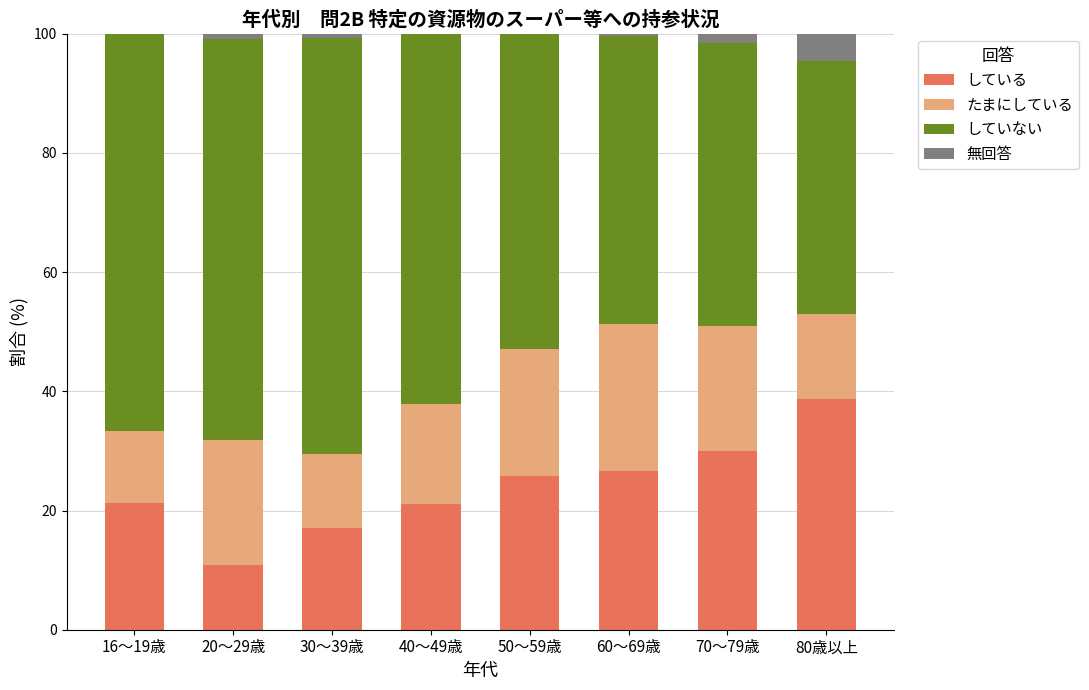

What is the total value across all series at 50～59歳?

100.0